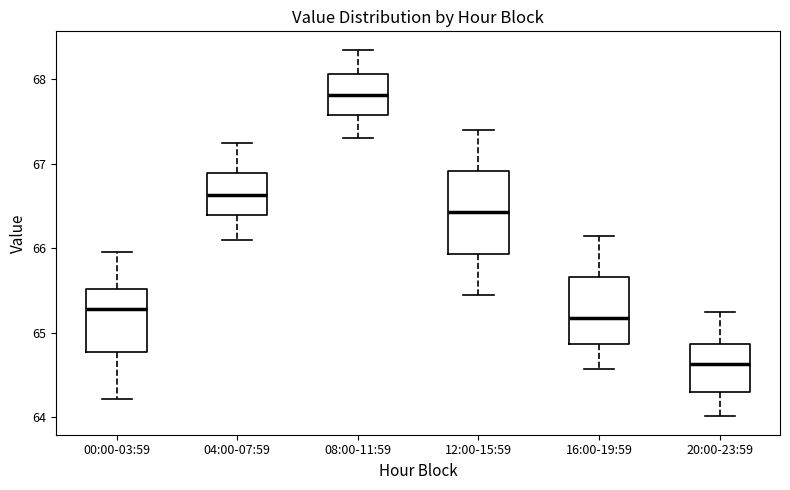

Which box has the lowest median line?

20:00-23:59